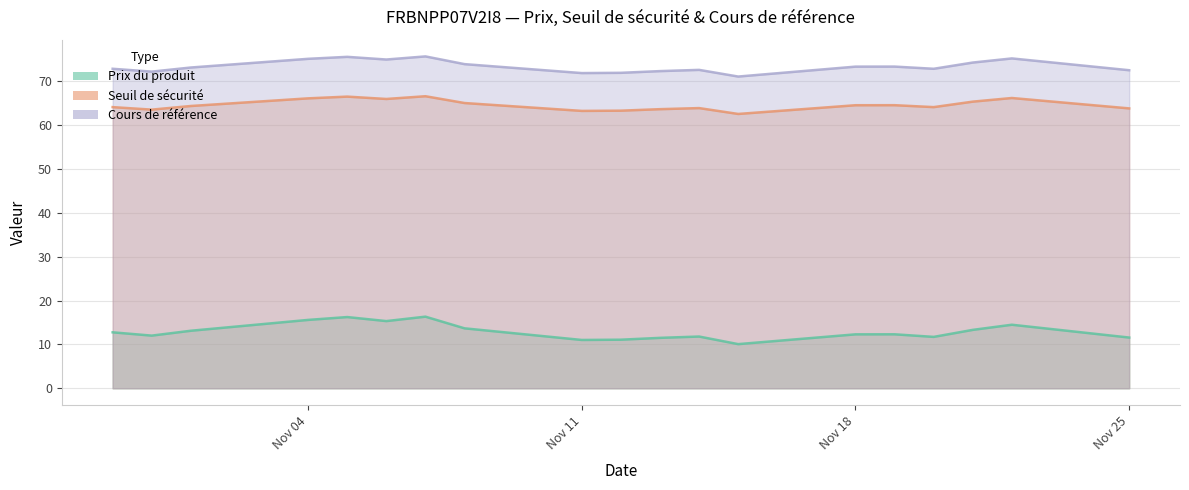

True or false: Cours de référence and Seuil de sécurité cross at least once.

False